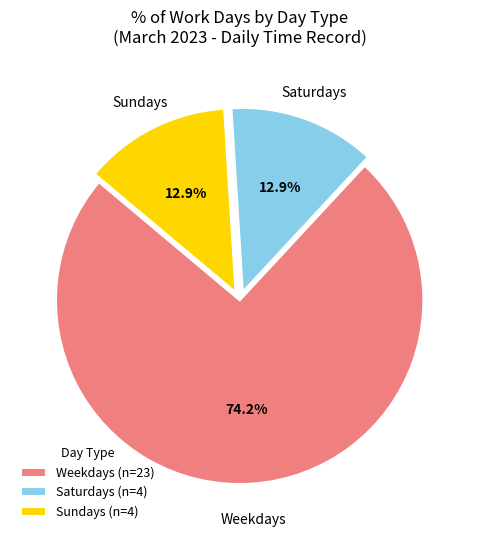

Is there a majority slice in this chart?

Yes